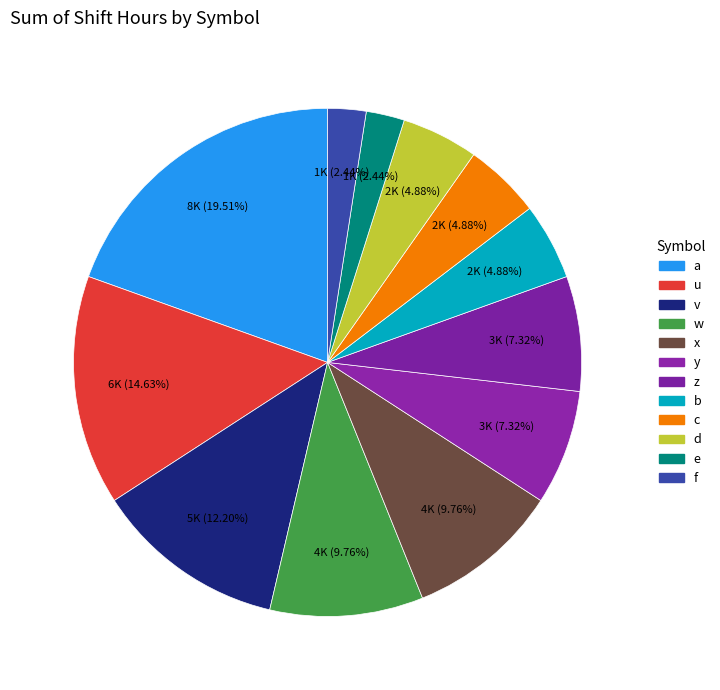

What is the smallest slice in the pie chart?

e